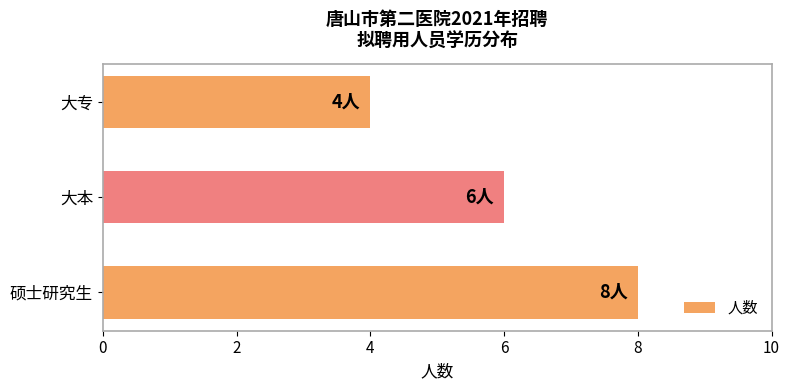

Which has a higher value, 大本 or 大专?

大本